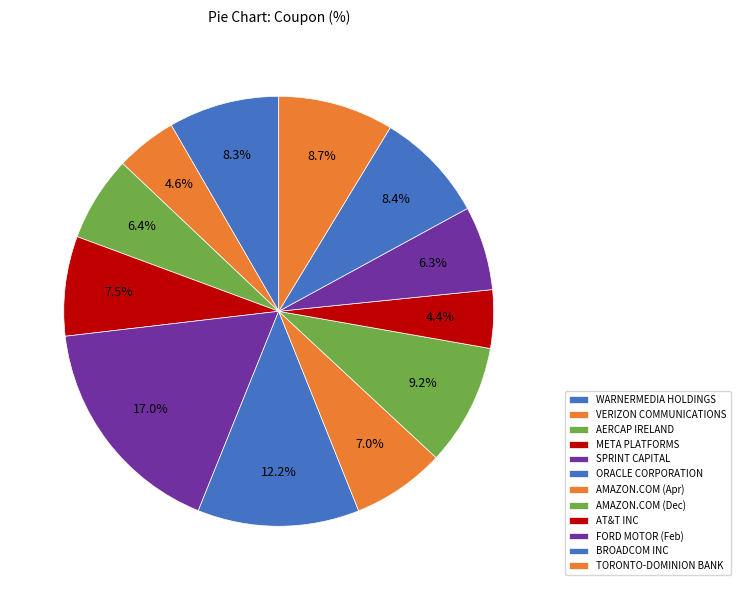

How many segments does this pie chart have?

12